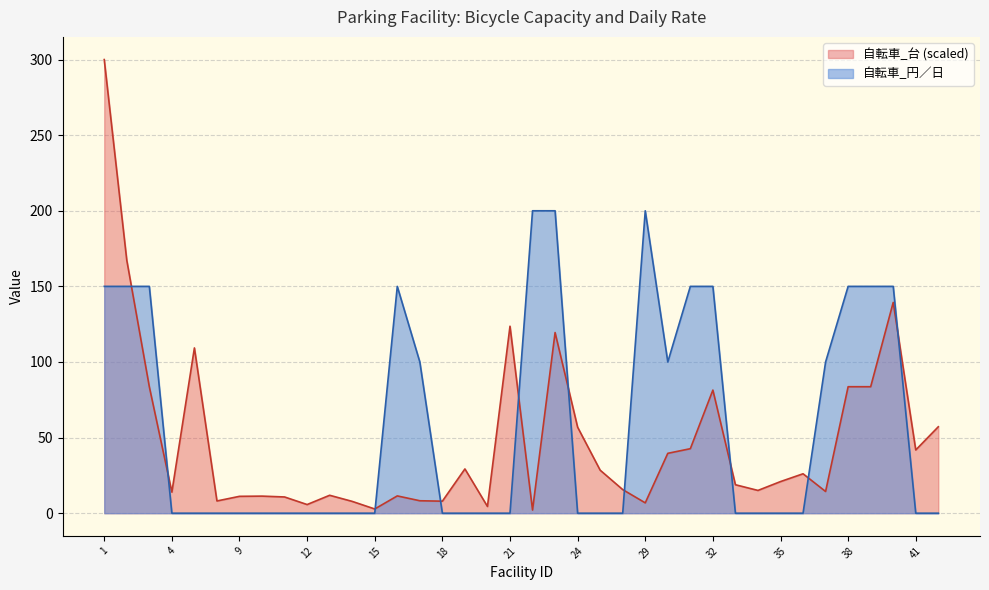

How many lines are shown in the chart?

2